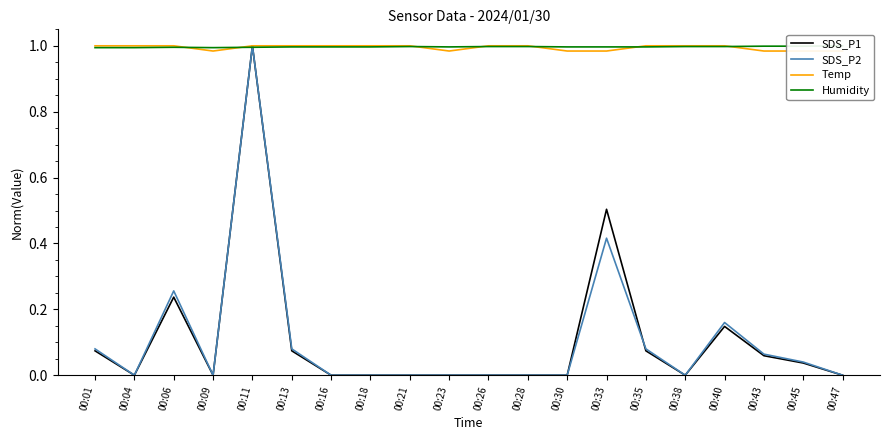

True or false: SDS_P2 and Humidity cross at least once.

True